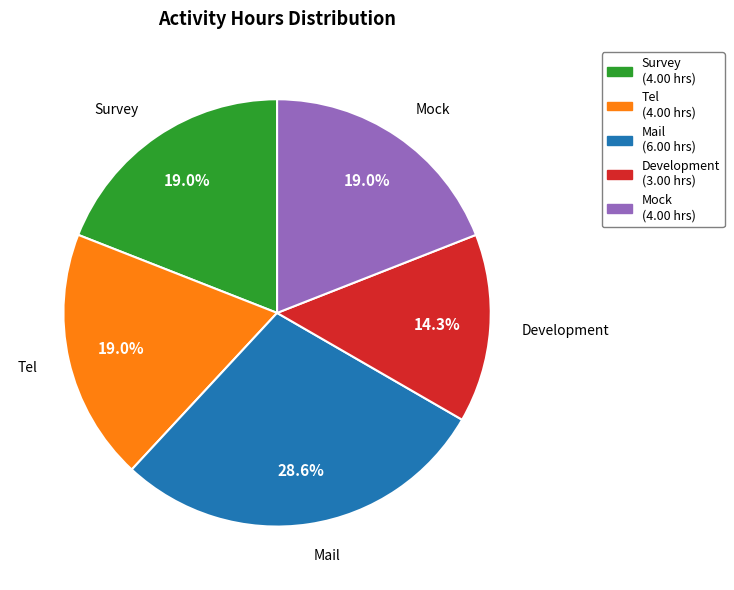

Approximately how many times larger is the value at Survey (4.00 hrs) compared to Mail (6.00 hrs)?

0.7